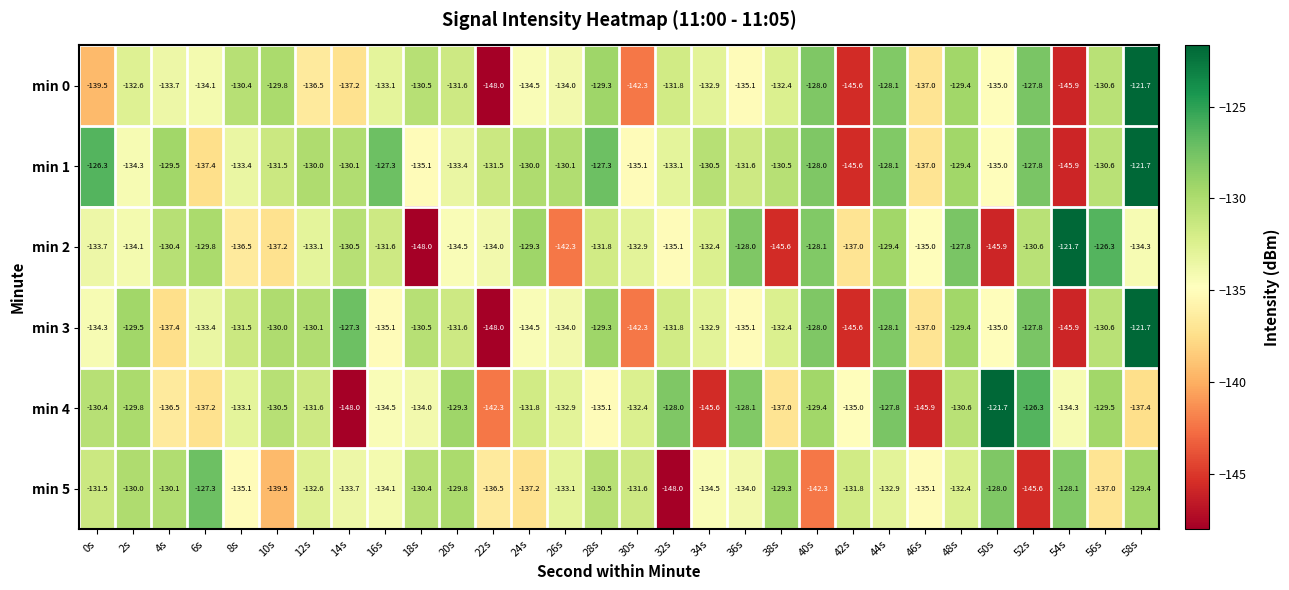

True or false: min 2 has a value of -38.5 at 2s.

False